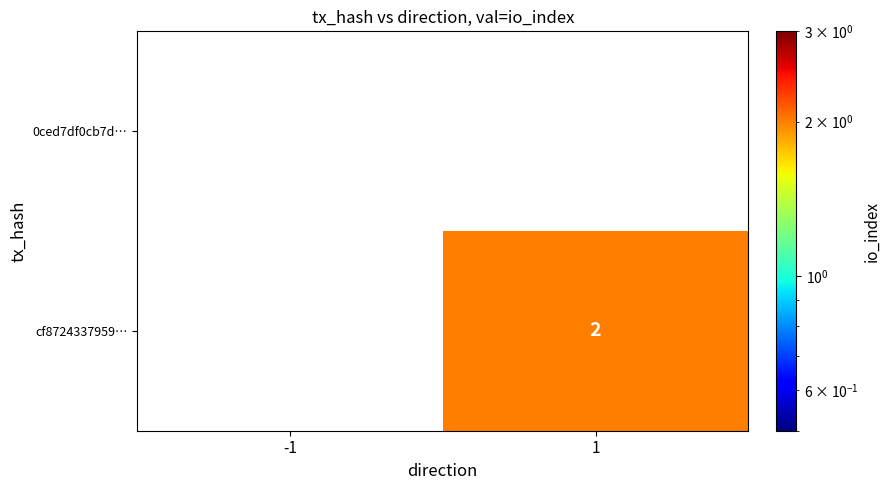

Is it true that cf8724337959… equals 1.1 at 1?

False